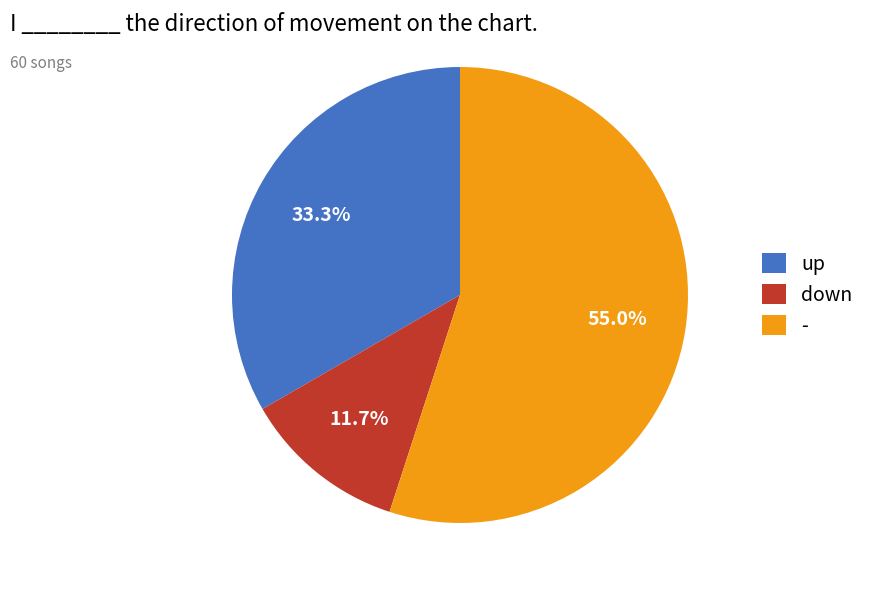

What percentage is NOT represented by up?

66.7%